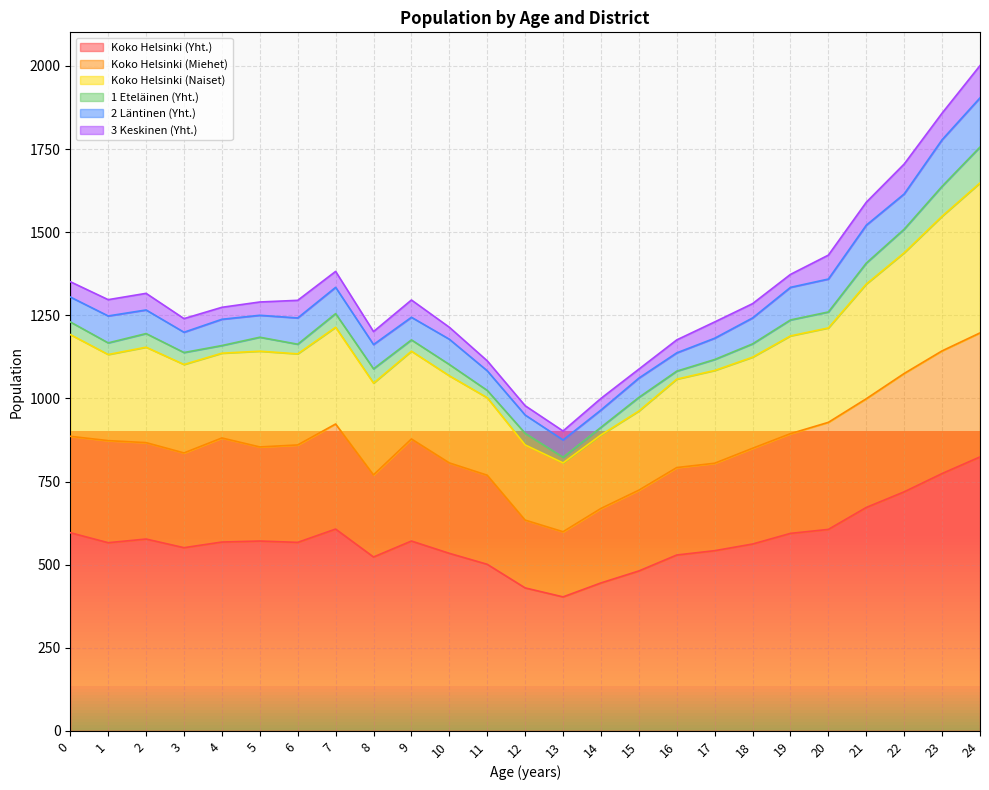

What is the average value of the 2 Läntinen (Yht.) series?

79